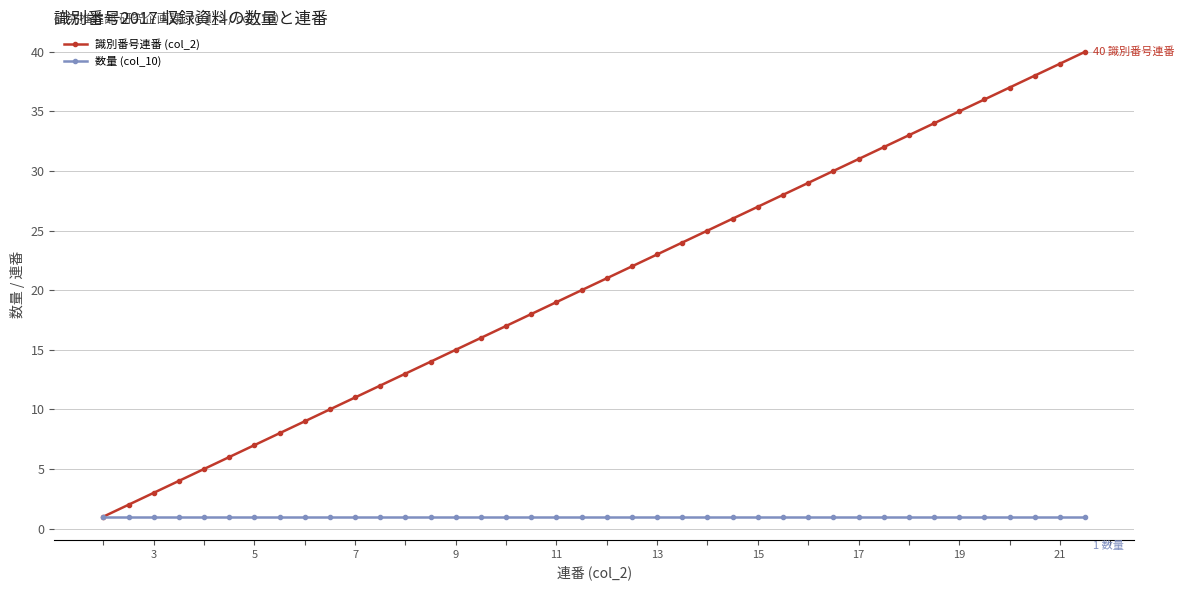

What is the maximum value shown in the chart?

40